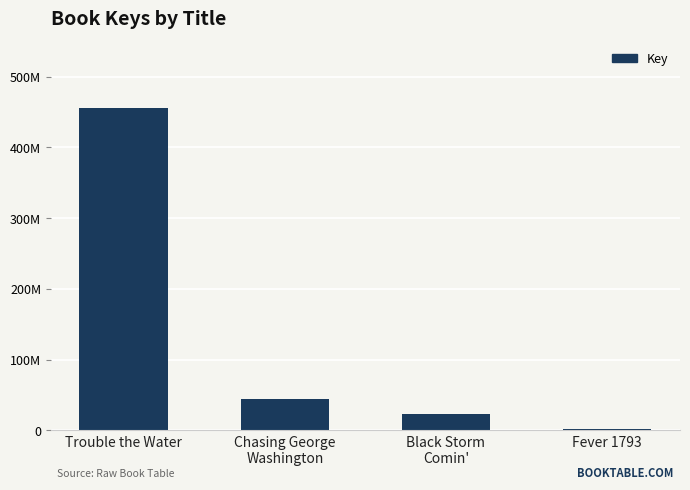

What is the label of the 1st bar from the left?

Trouble the Water